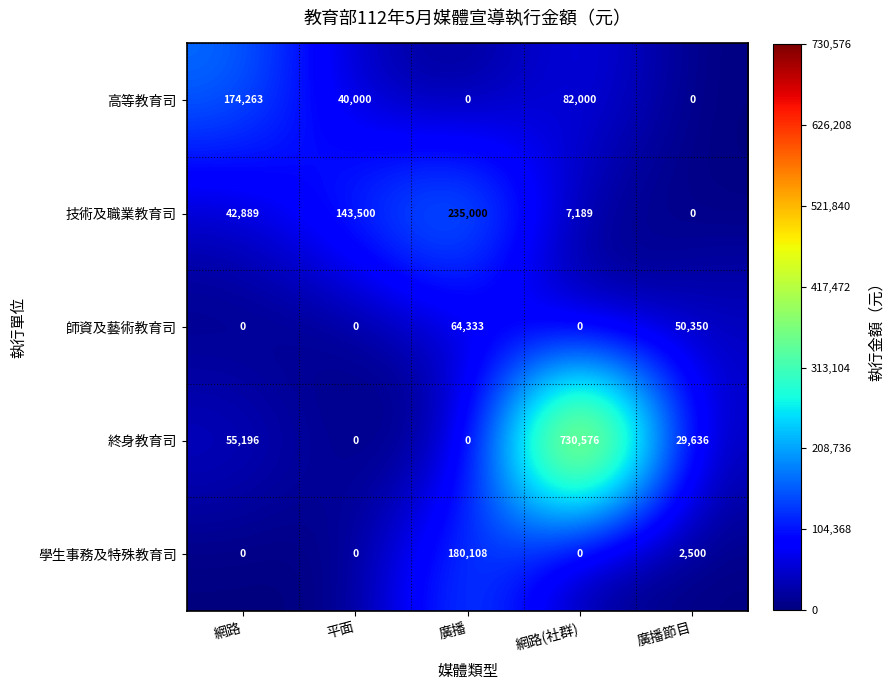

What is the total value across all series at 平面?

183500